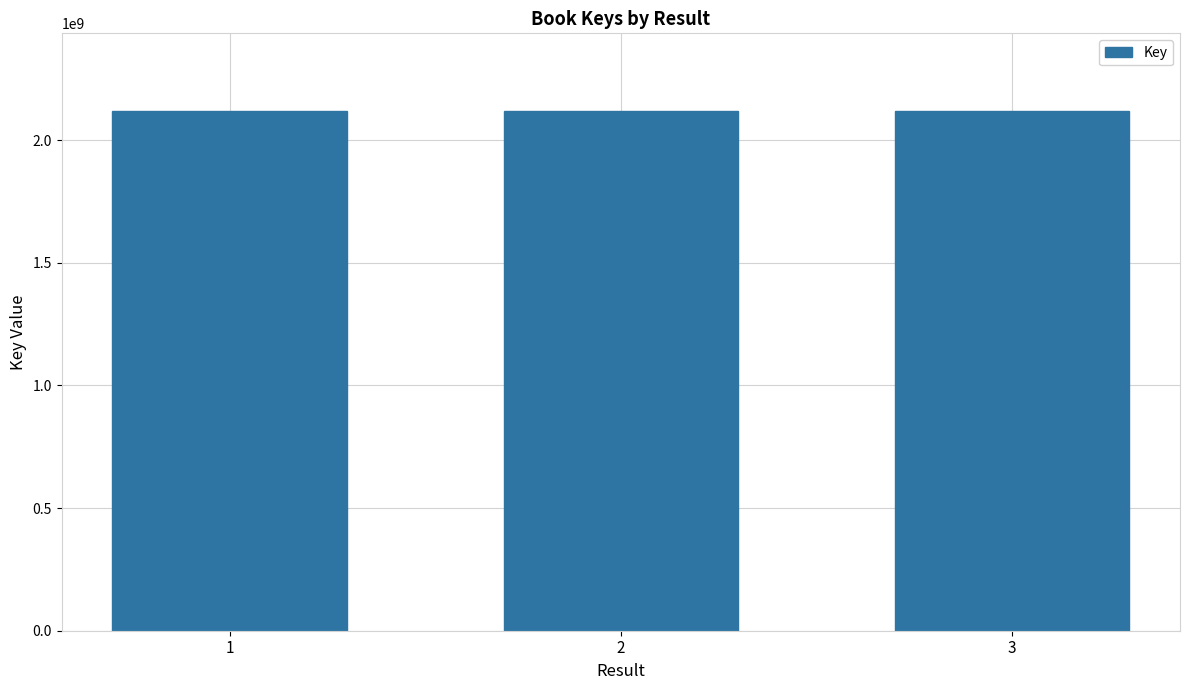

What is the difference between the maximum and minimum values?

19396